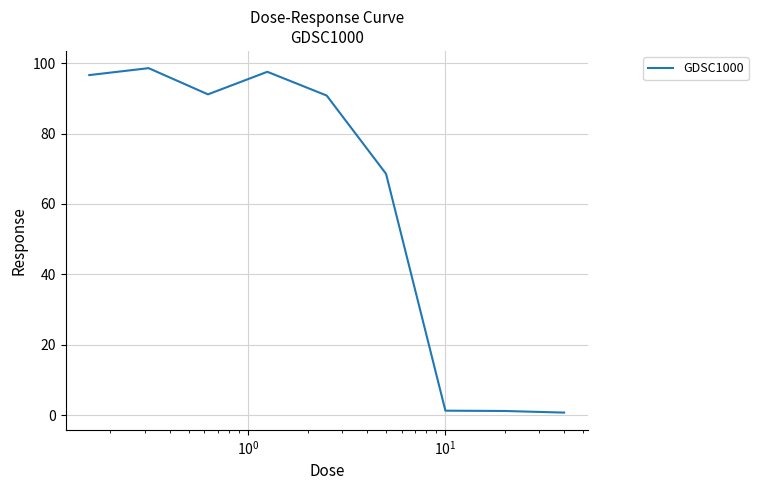

What is the minimum value shown in the chart?

0.7